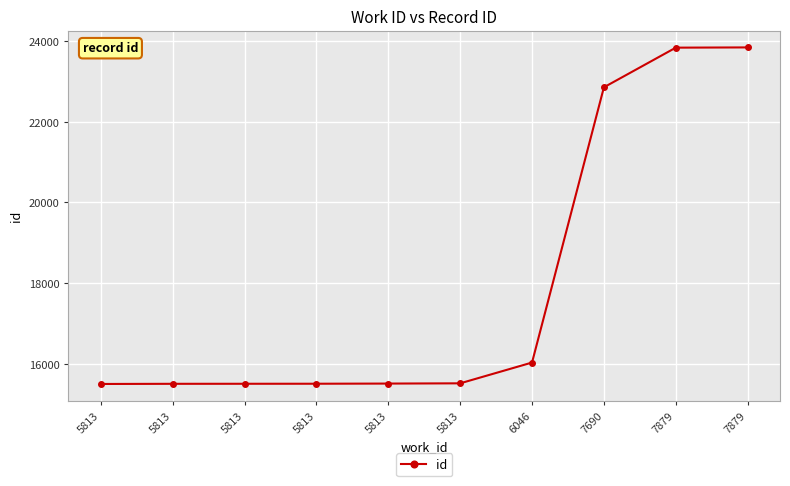

What is the difference between the second highest and minimum values?

8332